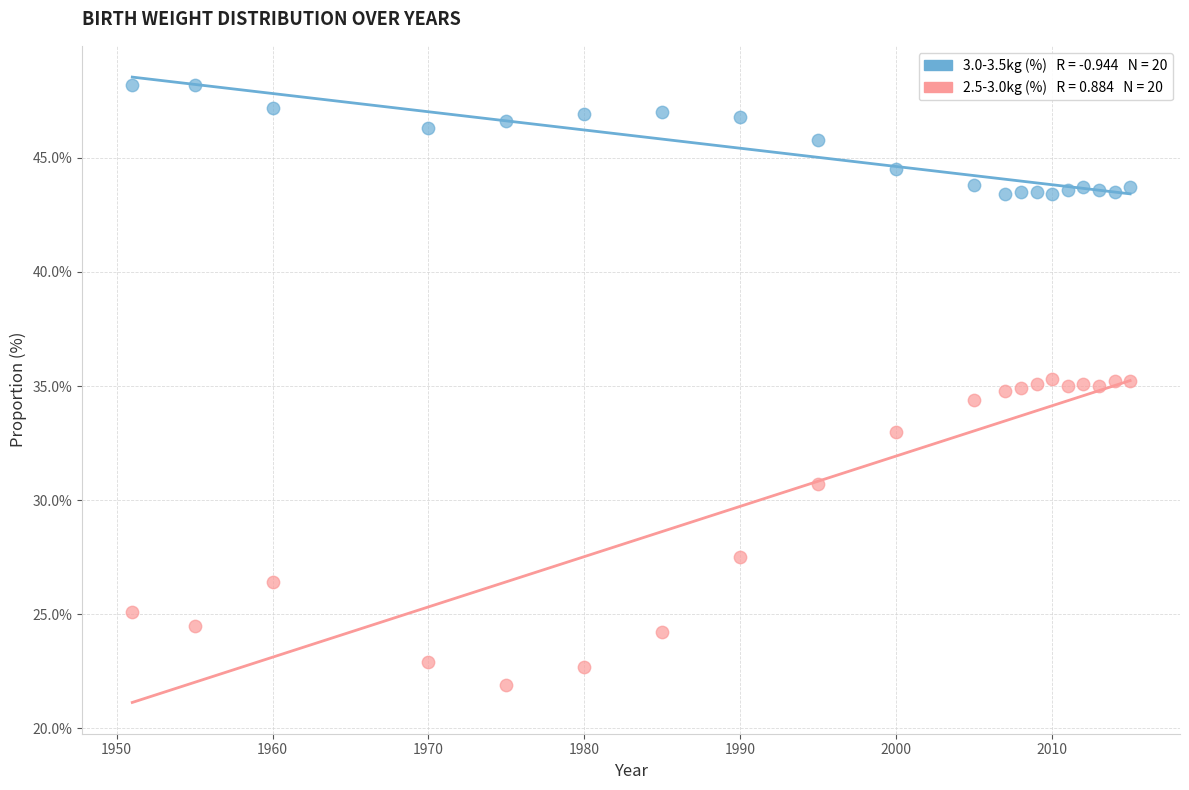

Across all data points, what is the range of Y values (max minus min)?

26.3